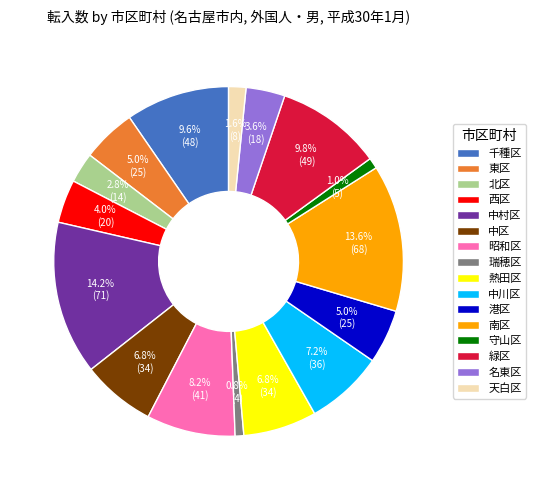

Is there any slice that represents more than half of the pie?

No